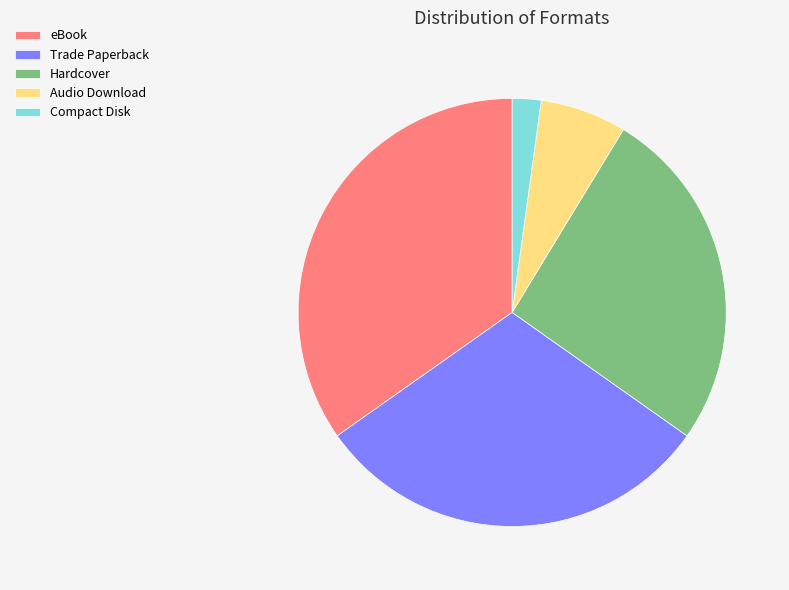

Is it true that Compact Disk is 25% of the pie?

False